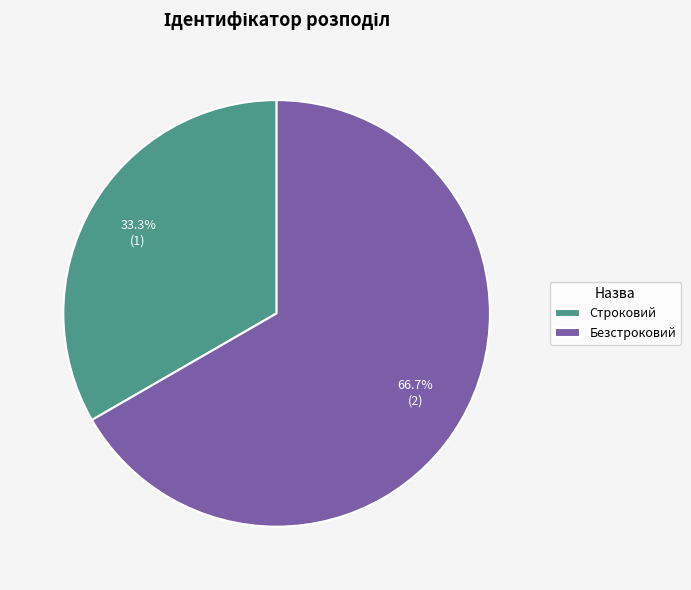

What percentage is the Строковий slice, to the nearest percent?

33%